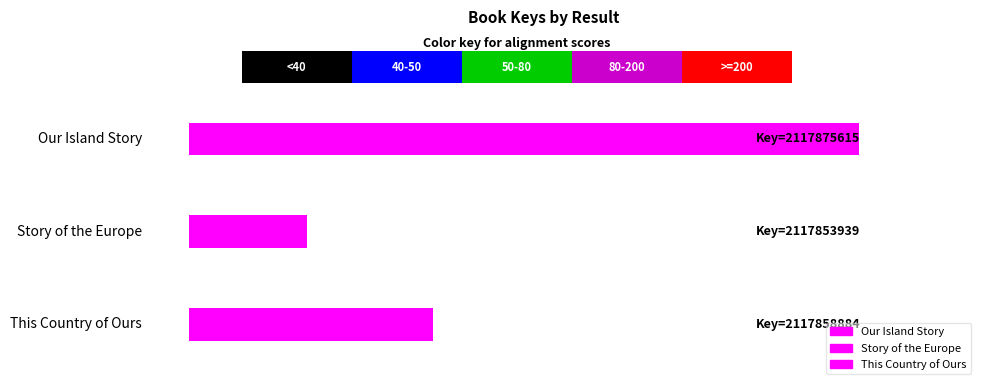

What is the label of the 3rd bar from the right?

Our Island Story